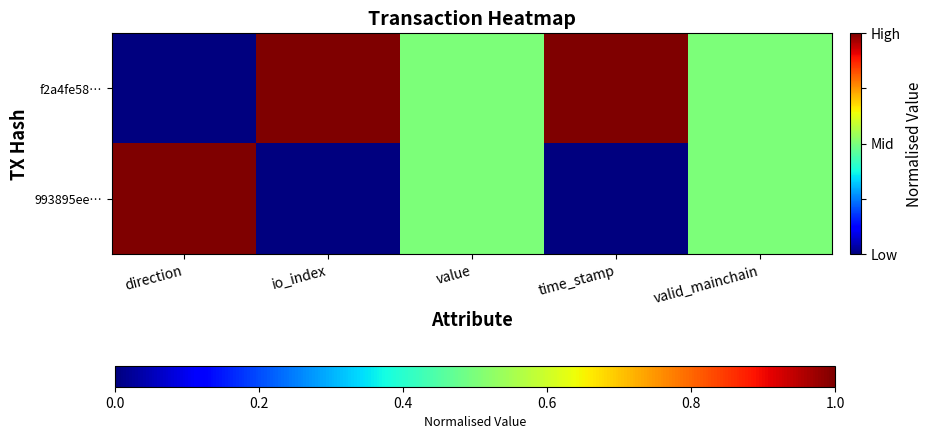

At which category does the chart reach its minimum across all series?

direction